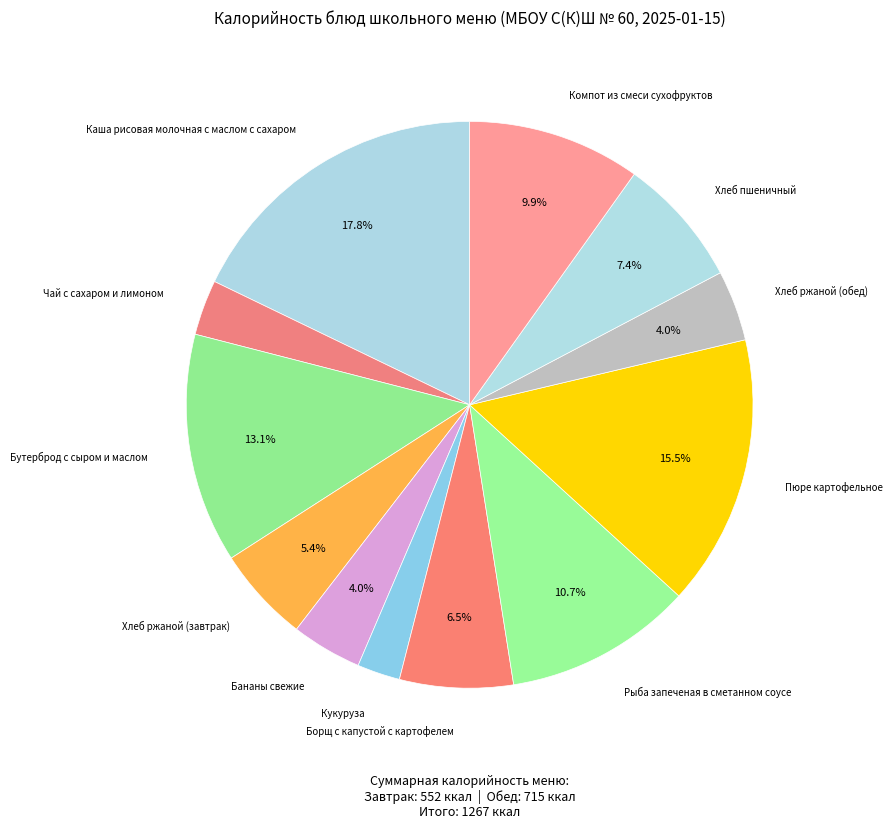

Is there a majority slice in this chart?

No